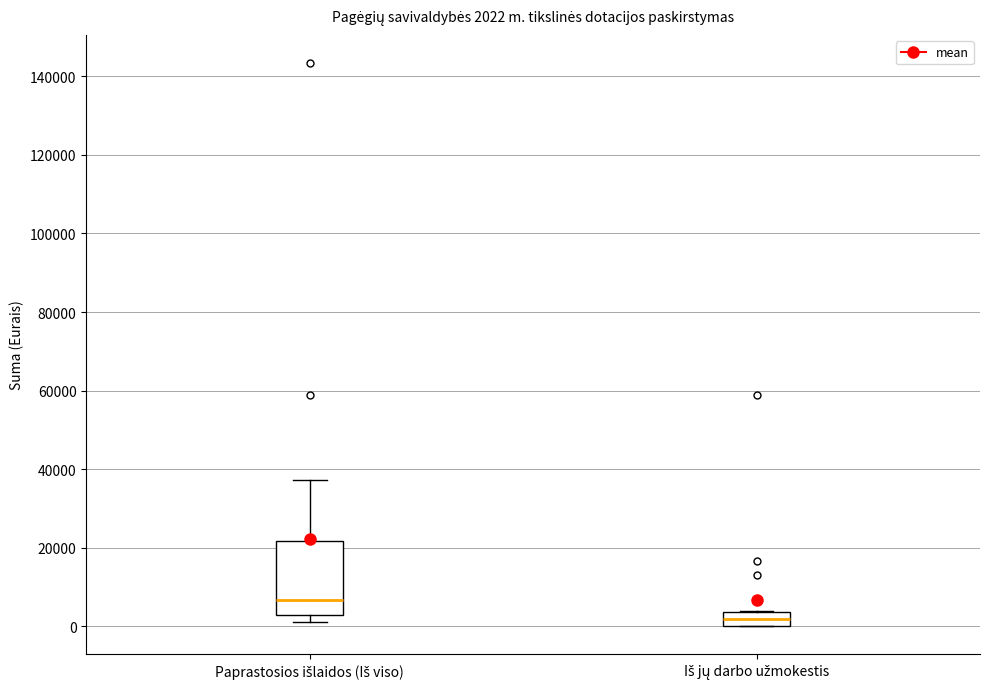

Which box is the tallest, from its lower edge to its upper edge?

Paprastosios išlaidos (Iš viso)